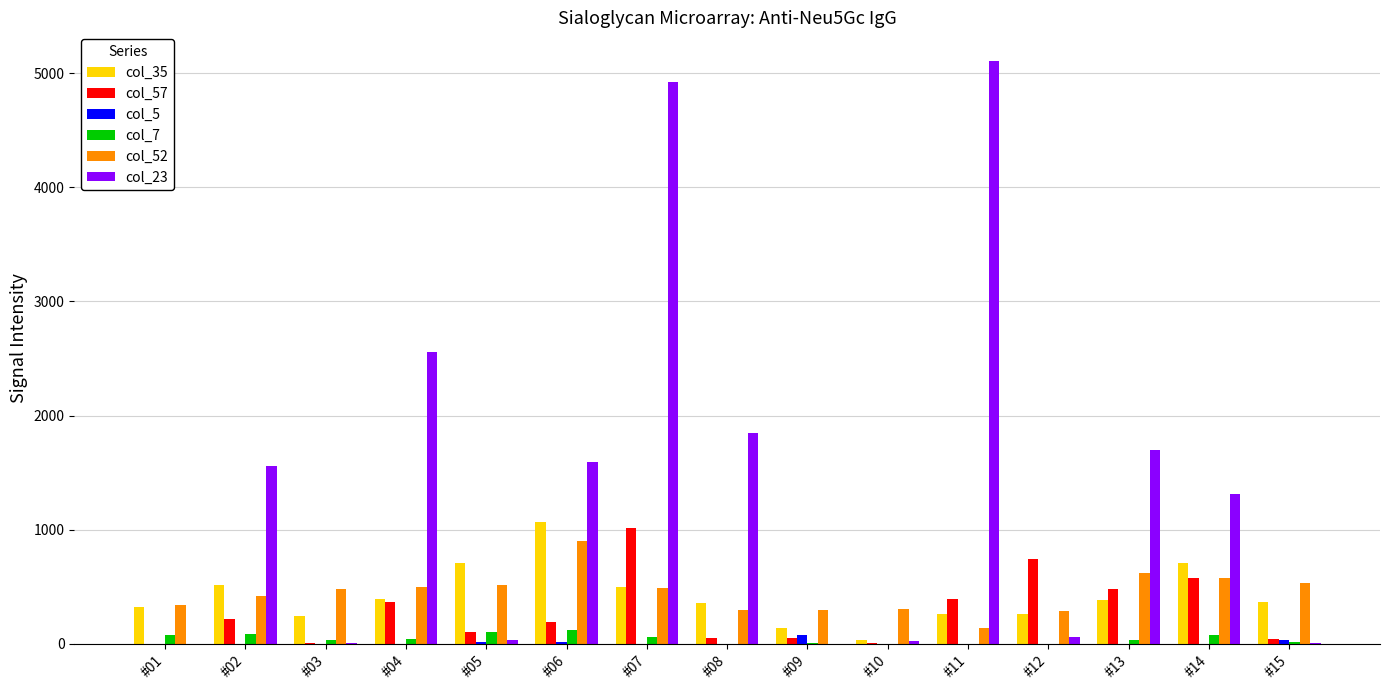

Does the chart contain stacked bars?

No